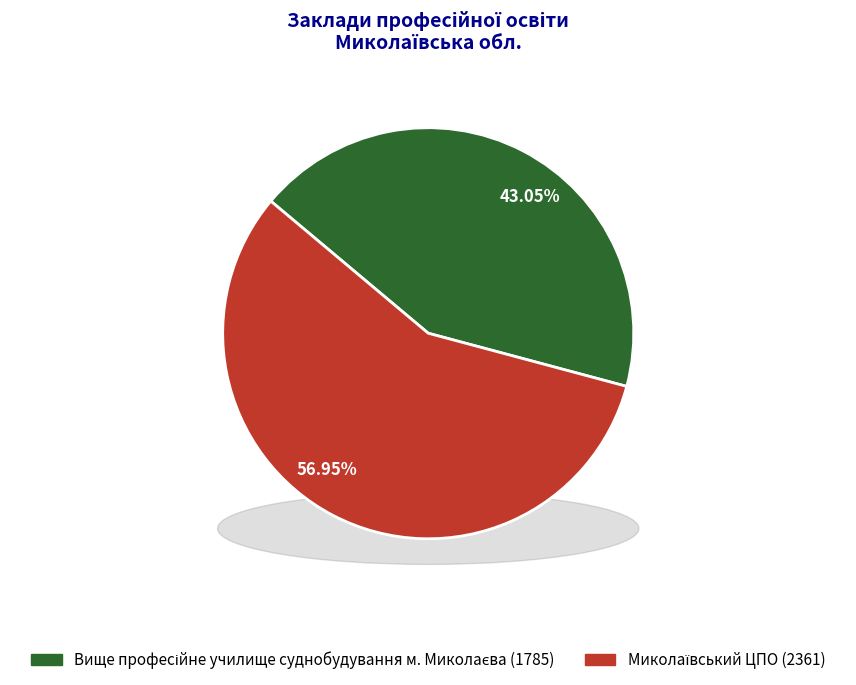

The Вище професійне училище суднобудування м. Миколаєва slice represents 43% of the pie. True or false?

True